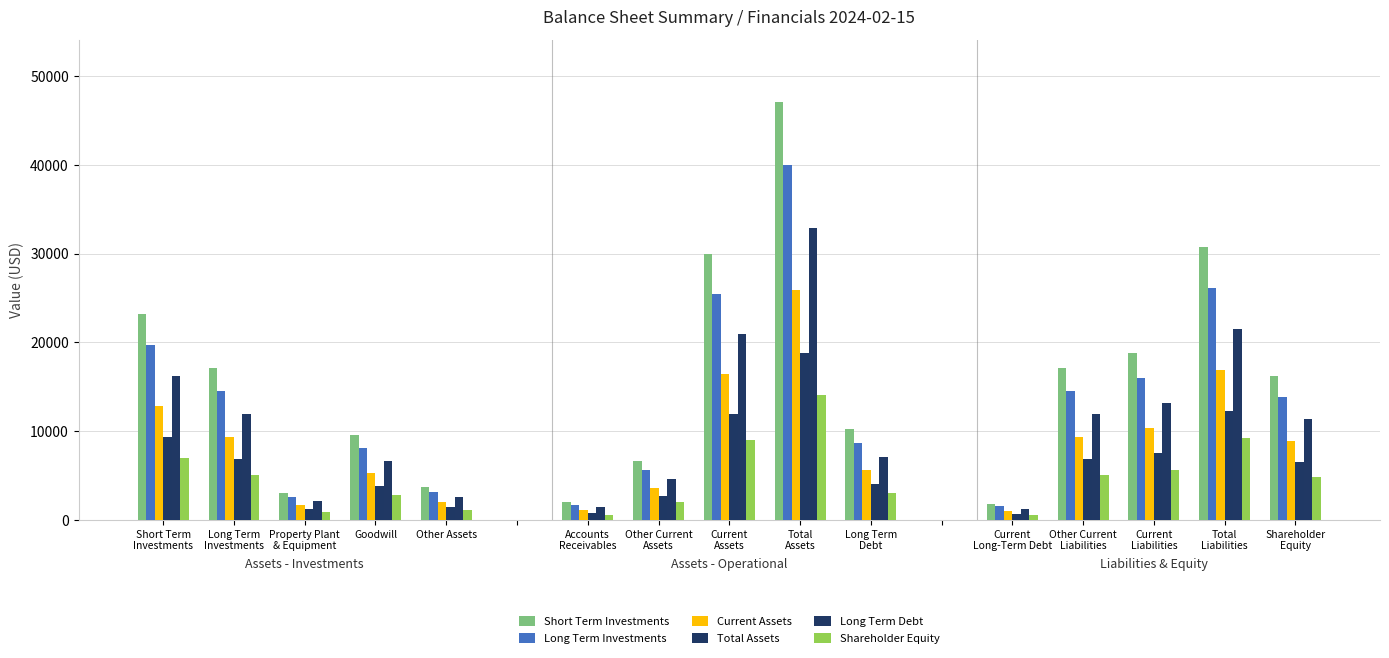

Which series has the largest range (max minus min)?

Short Term Investments